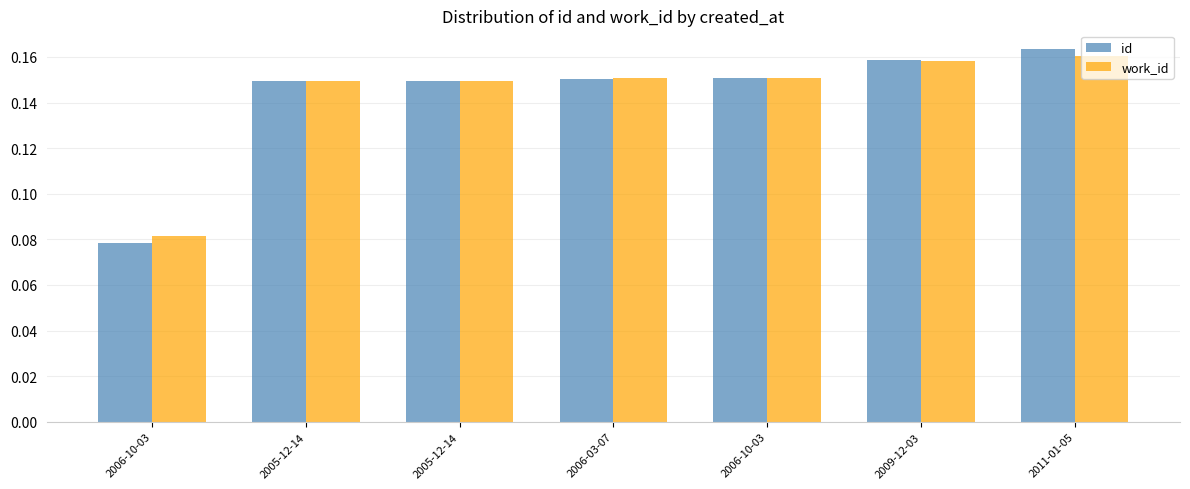

What is the label of the 4th bar from the left?

2006-03-07